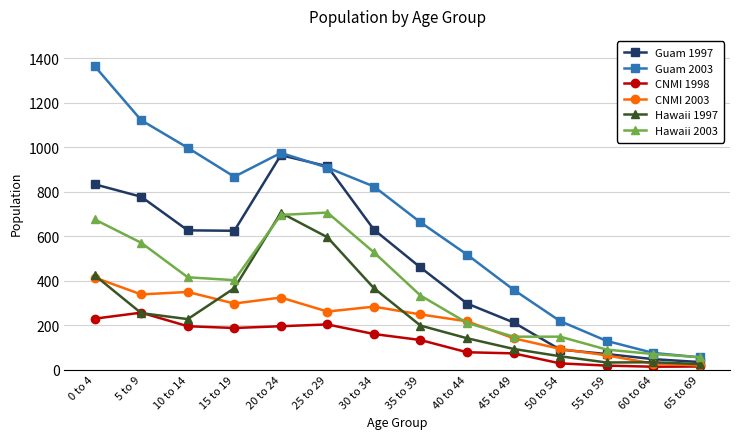

What is the label of the 11th point from the left?

50 to 54